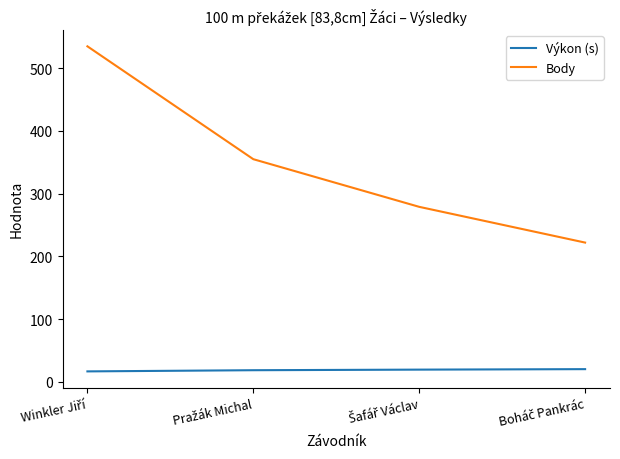

What is the average value of the Body series?

347.8